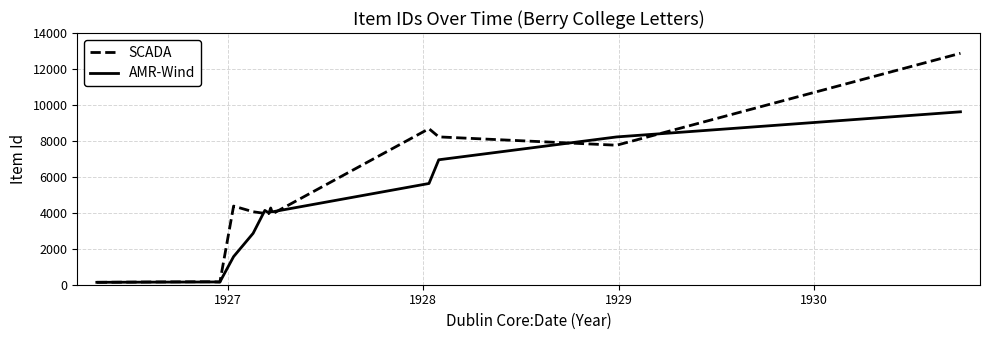

What are all the series names shown in the legend?

SCADA, AMR-Wind